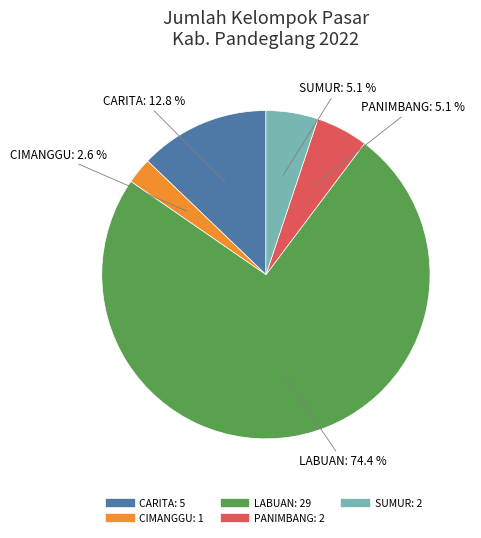

Is there any slice that represents more than half of the pie?

Yes